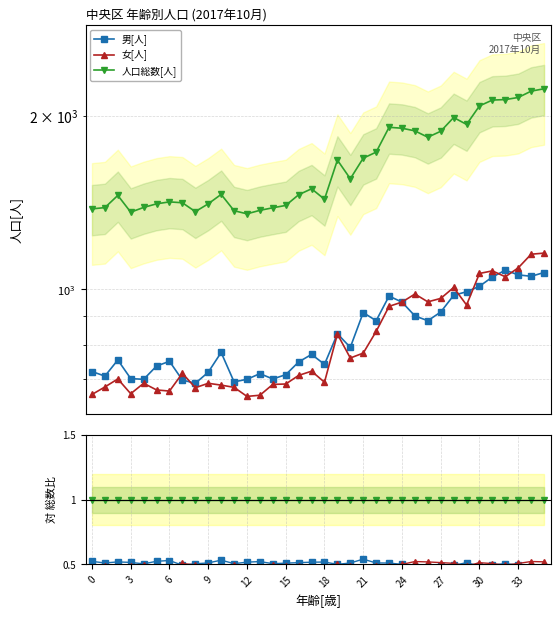

Is this an area chart (filled region under the line)?

No